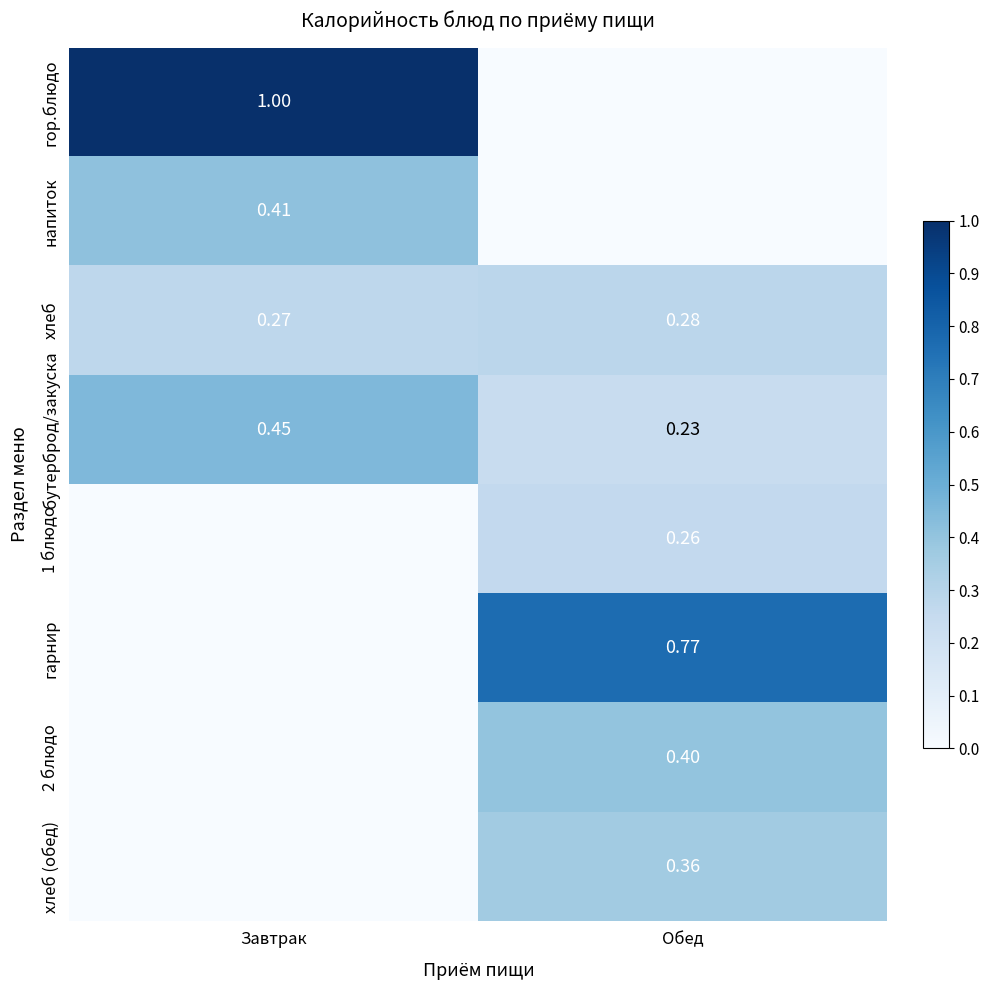

Is the value of гор.блюдо at Завтрак greater than the value of хлеб (обед) at Обед?

Yes